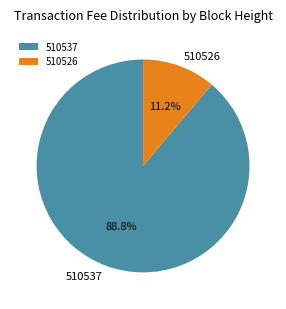

How many slices are in this pie chart?

2